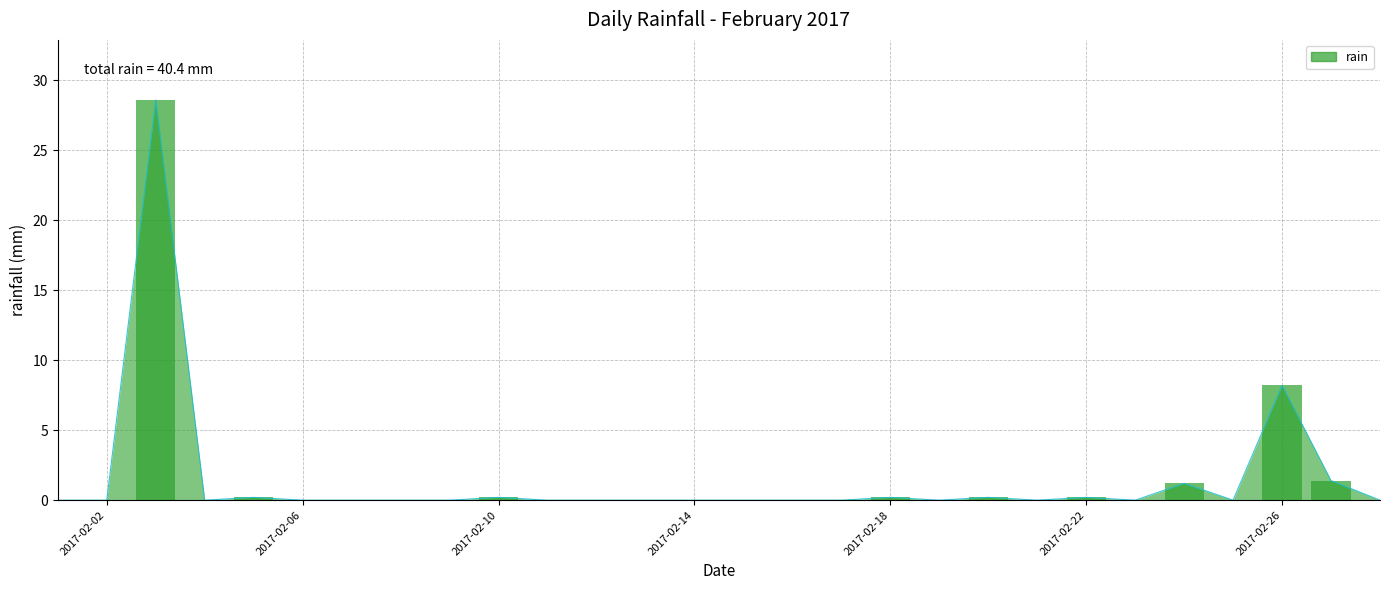

What is the maximum value shown in the chart?

28.6